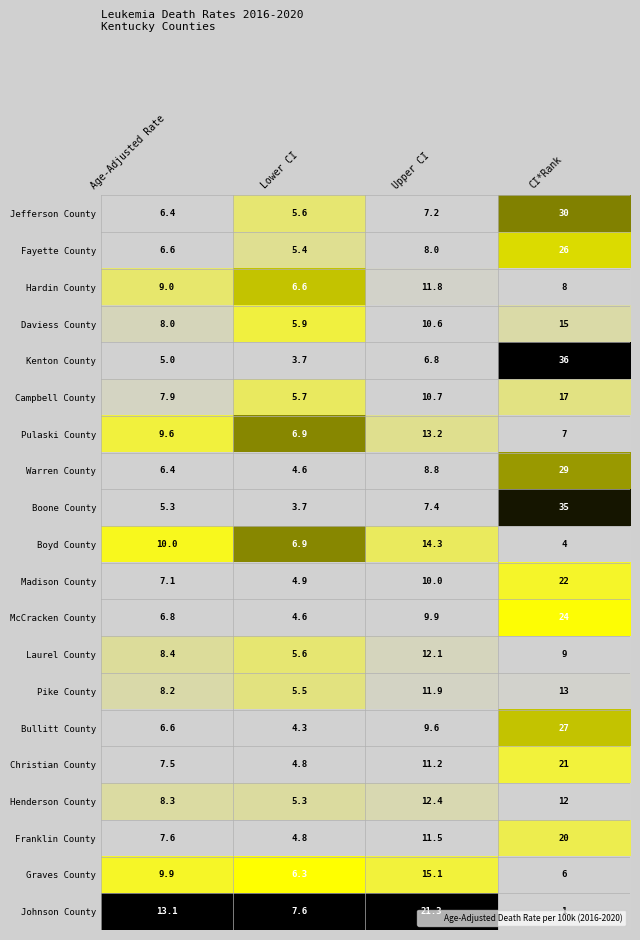

What is the spread (max minus min) of values at CI*Rank?

35.0